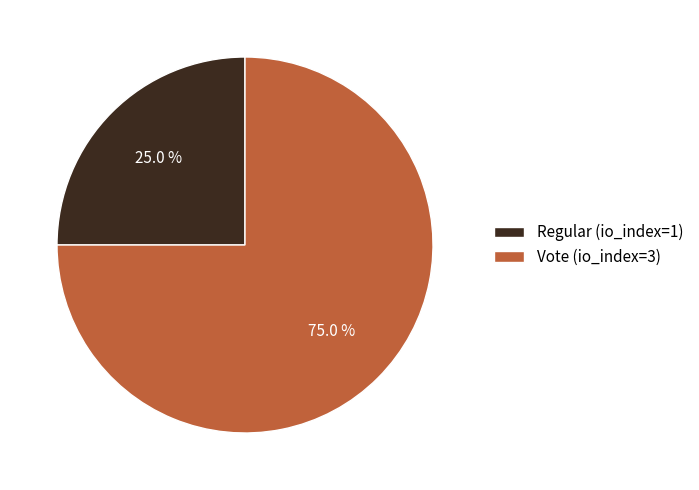

True or false: Regular (io_index=1) accounts for 25% of the total.

True